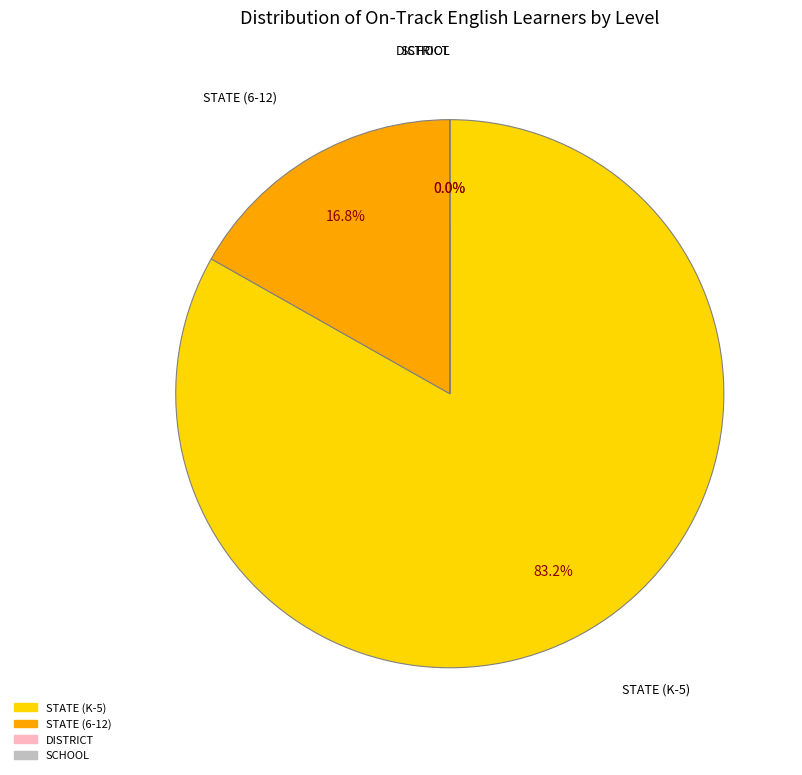

To the nearest percent, what is the difference between the largest and smallest slice percentages?

83%